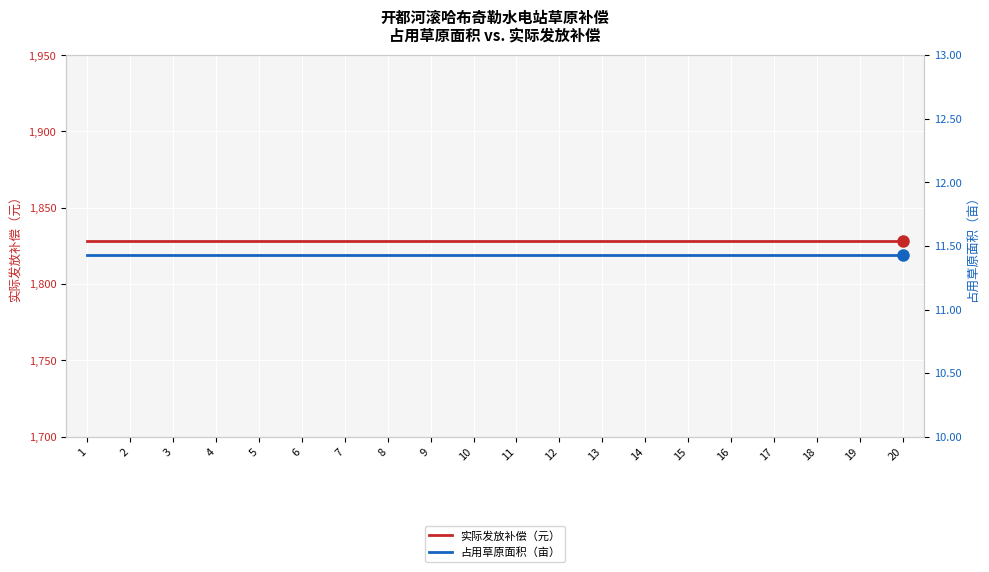

True or false: 占用草原面积（亩） has more than 1 points higher than both neighbors.

False